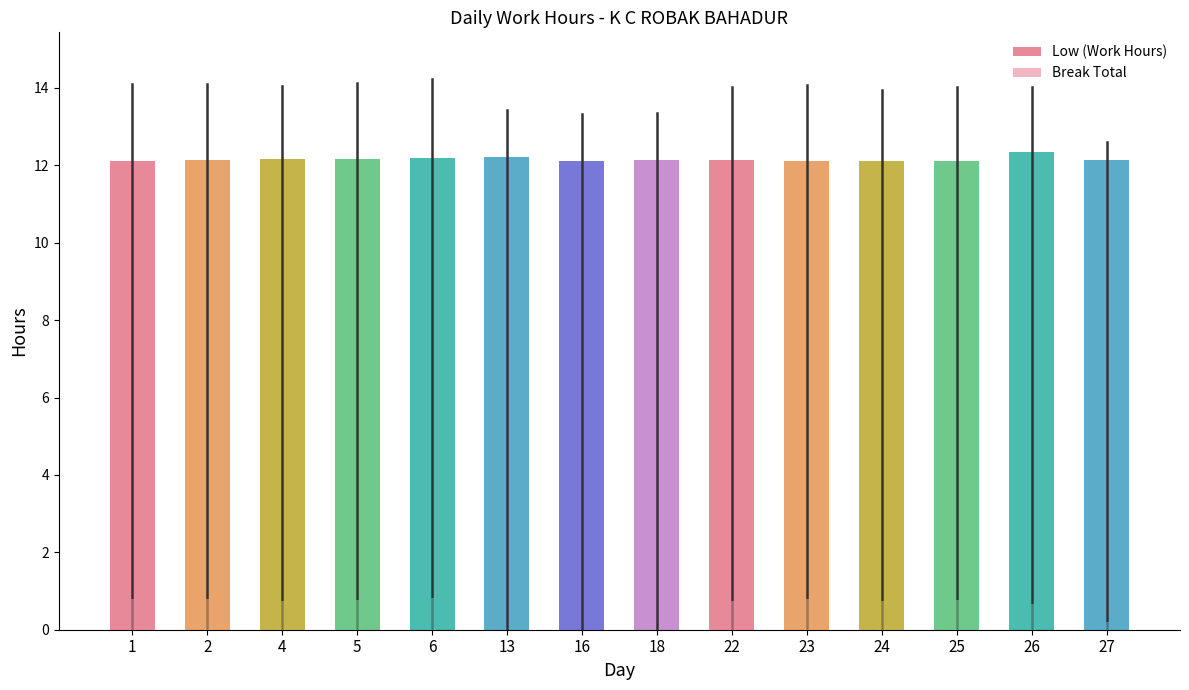

What is the maximum value shown in the chart?

12.3